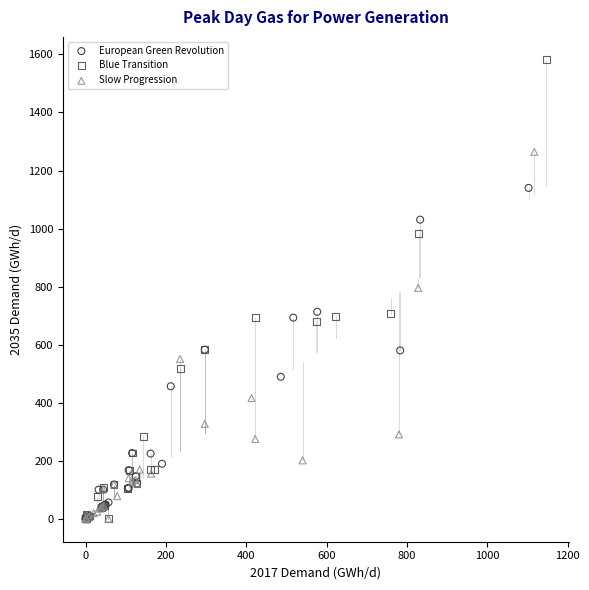

Which series reaches the maximum Y coordinate?

Blue Transition